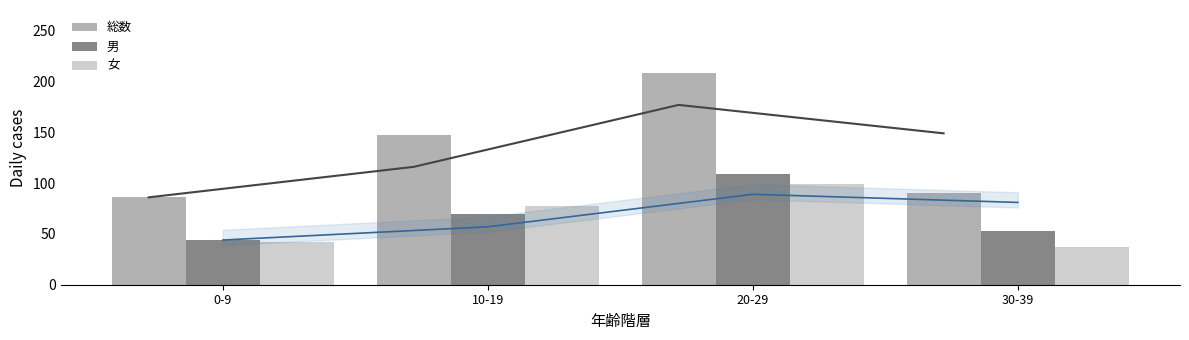

How many groups of bars are there?

4